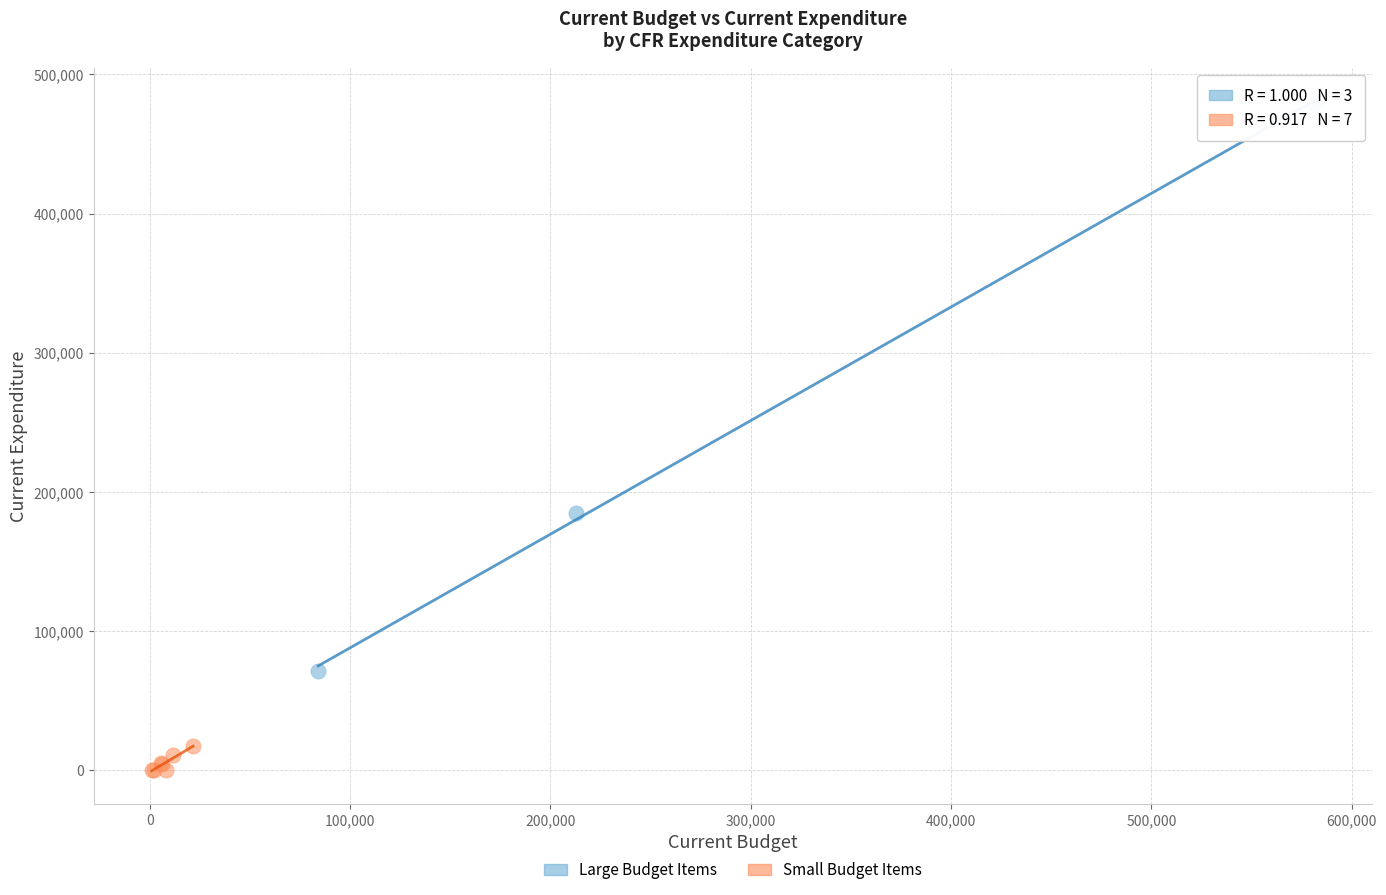

Which series contains the highest Y value?

Large Budget Items